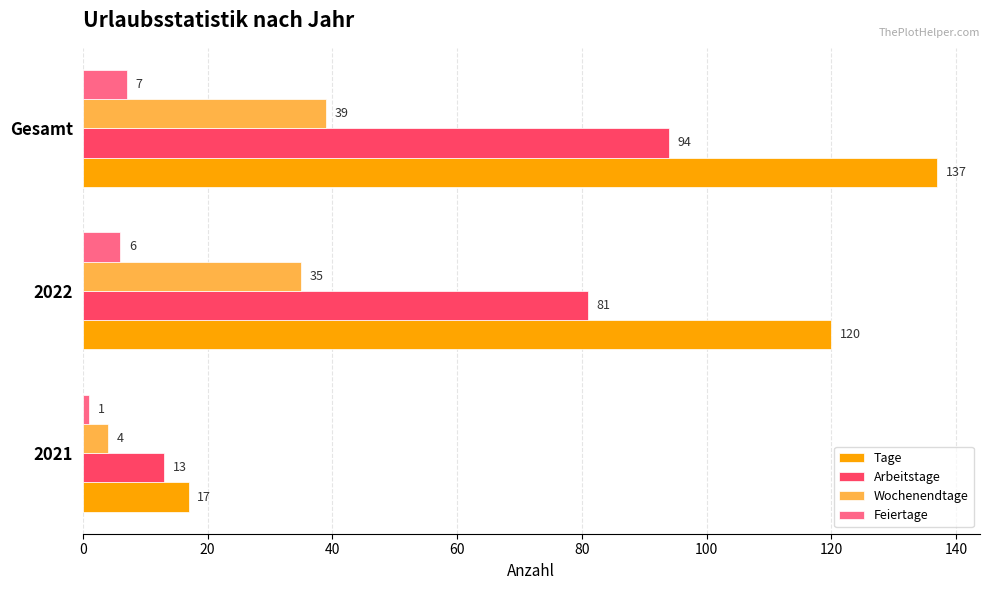

What is the maximum value for Arbeitstage?

94